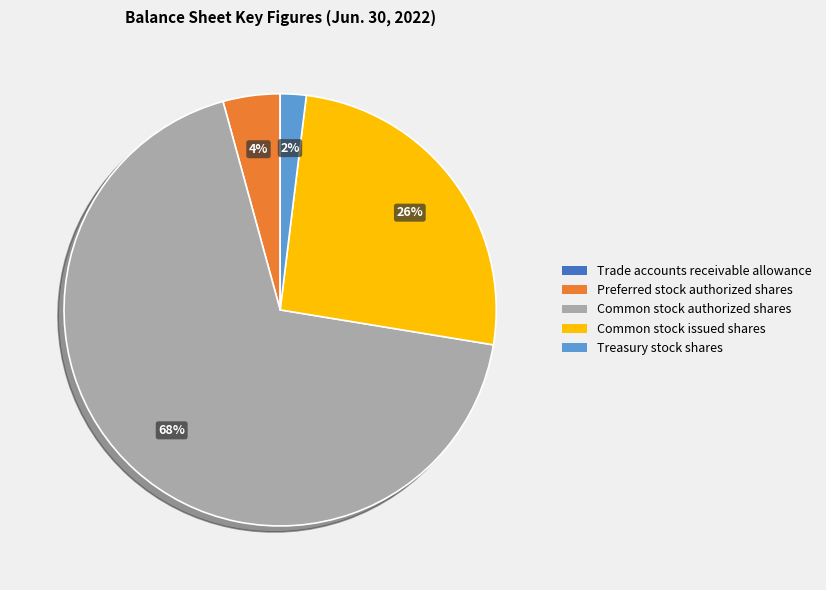

What is the largest slice in the pie chart?

Common stock authorized shares